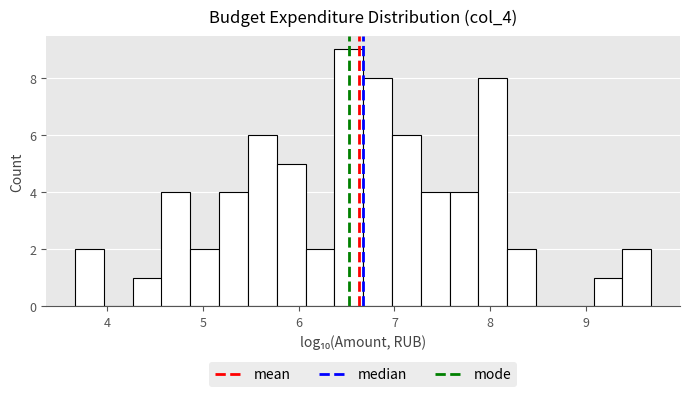

Read against the x-axis, roughly where is the centre of the tallest bar?

6.5